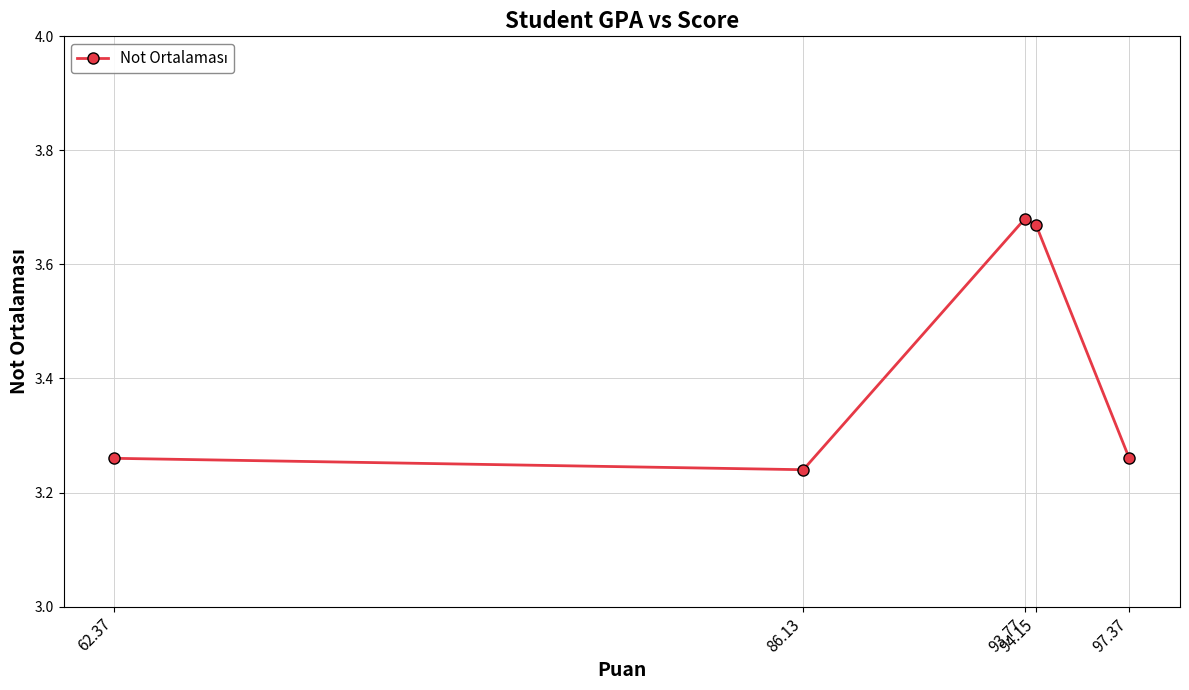

Which has a higher value, 86.13 or 94.15?

94.15